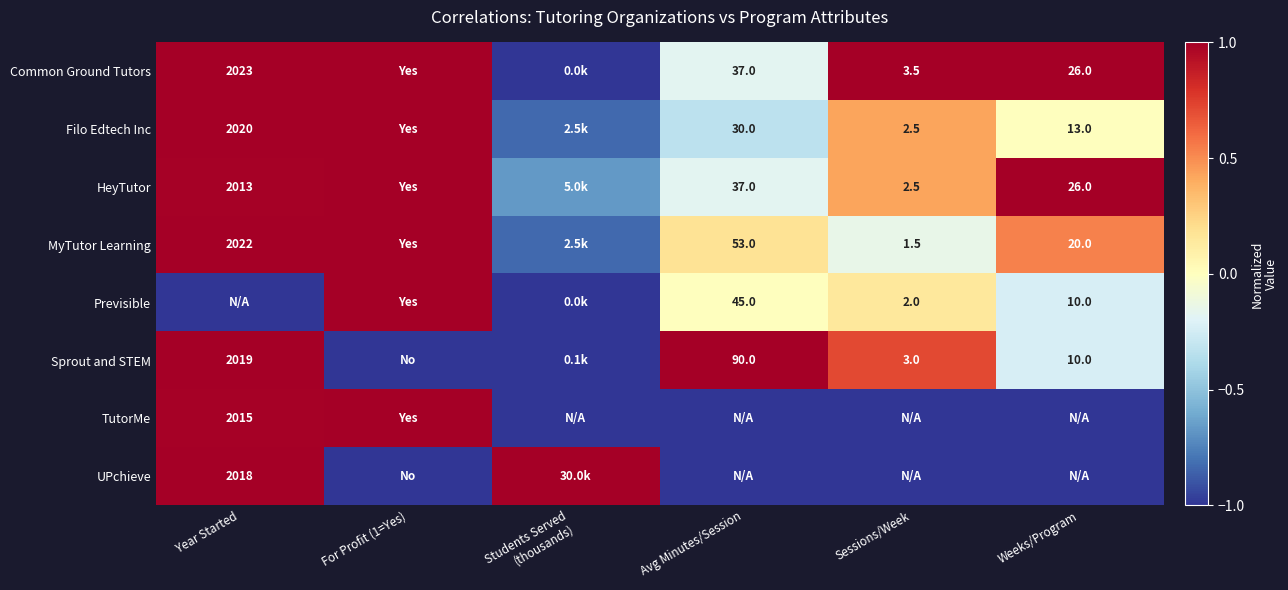

What is the total value across all series at Weeks/Program?

0.1